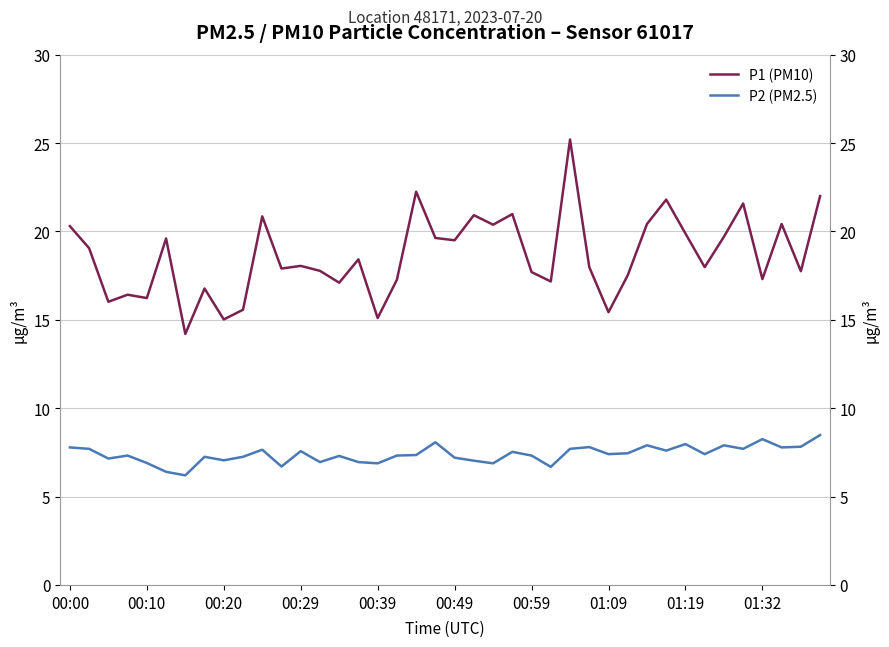

What is the difference between the highest and lowest values at 01:32?

9.1